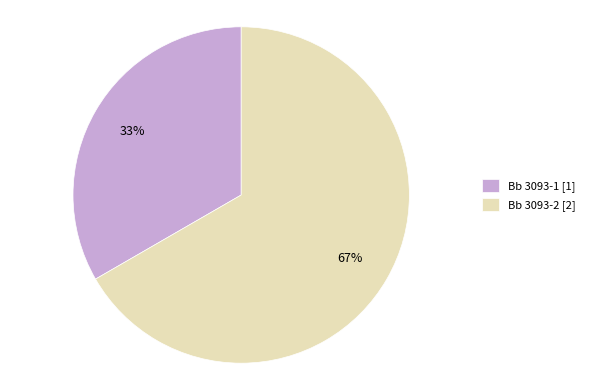

Count the number of slices in the pie.

2